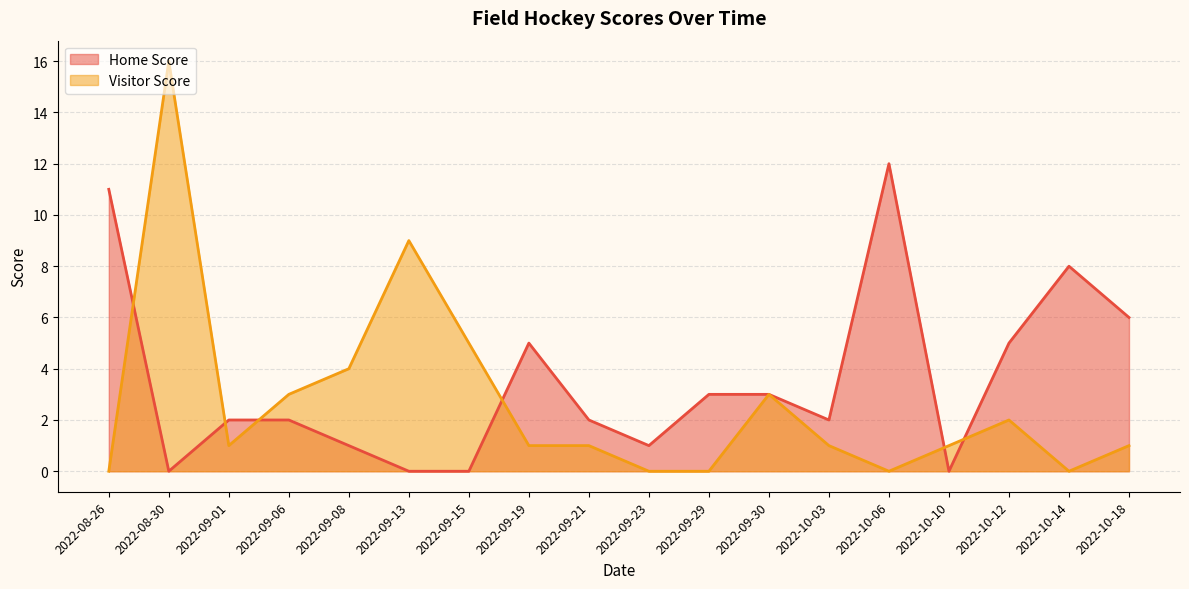

At how many categories does at least one series exceed 0?

18